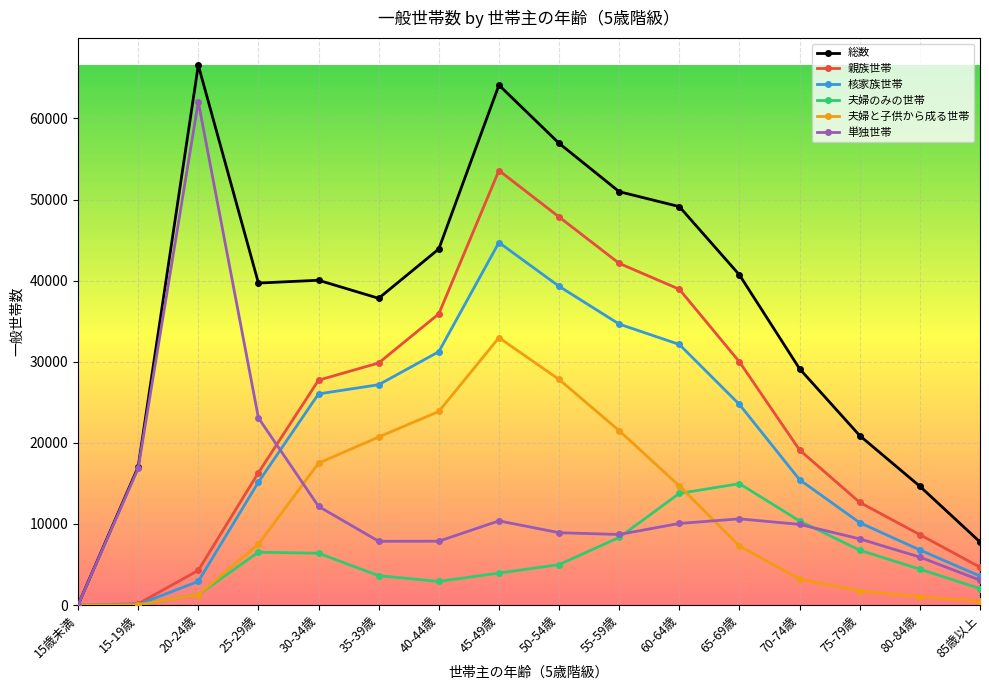

In 夫婦のみの世帯, how many points are lower than both neighbors (excluding endpoints)?

1